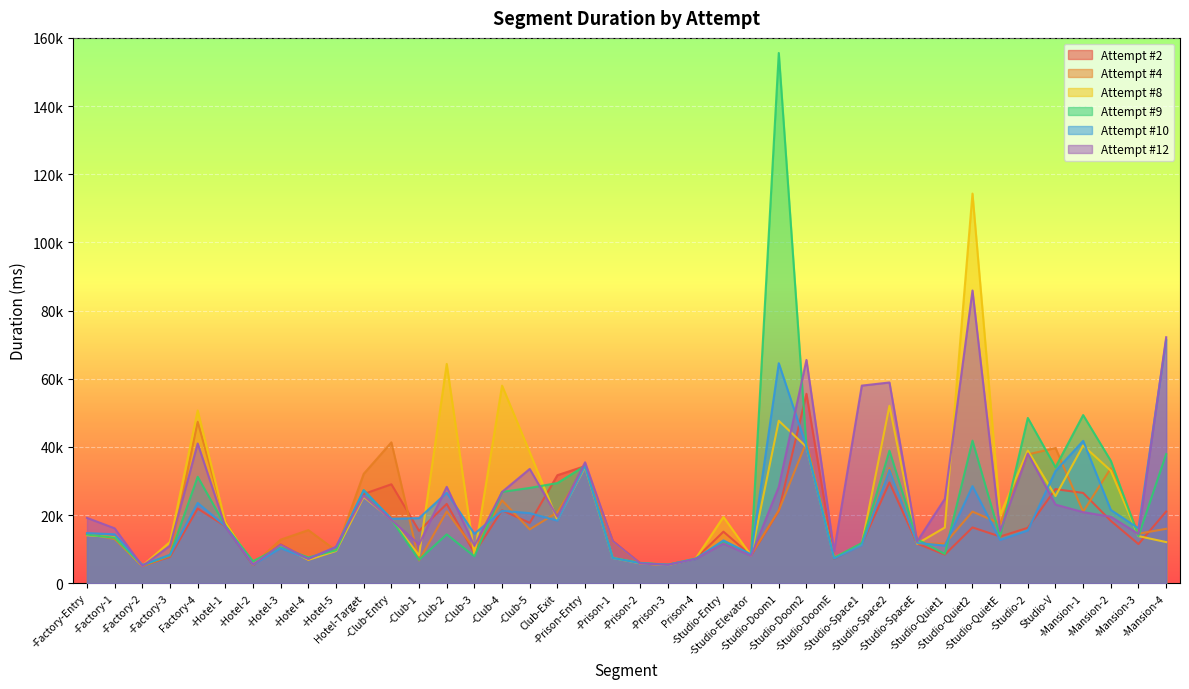

Rank the series by their maximum value, from highest to lowest.

Attempt #9, Attempt #8, Attempt #12, Attempt #10, Attempt #2, Attempt #4